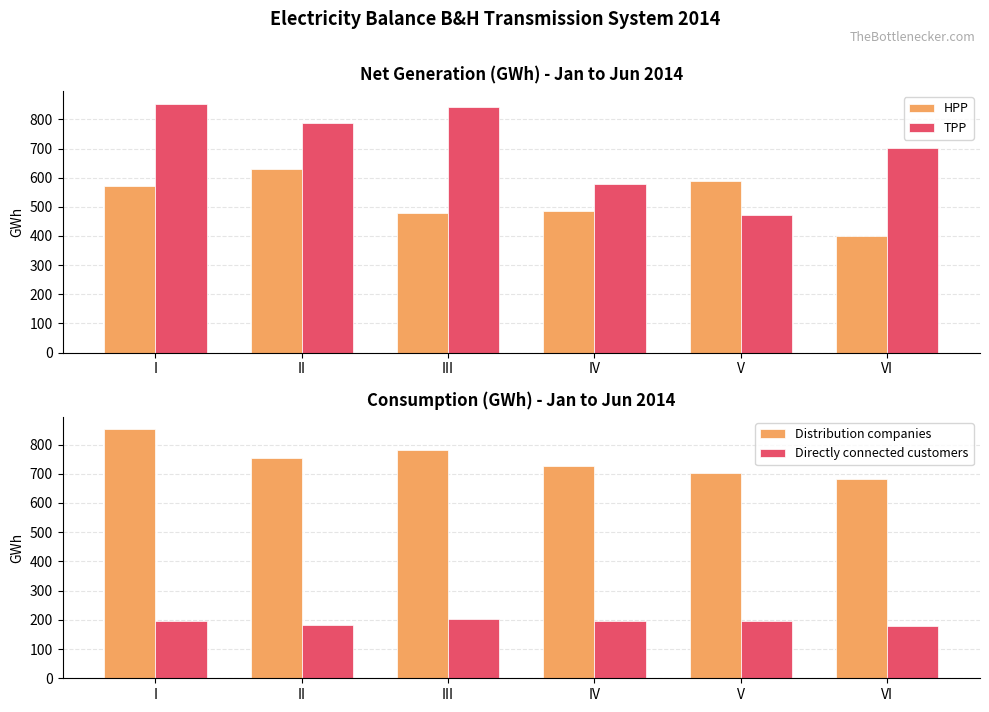

Reading right to left, transcribe all the data shown in this chart.

HPP: 399.2	587.1	486.1	477.6	628.6	570.4
TPP: 702.1	471.1	579.2	842.4	786.4	854.3
Distribution companies: 681.8	701.9	726.2	780.1	753.1	852.0
Directly connected customers: 179.7	194.4	194.5	203.6	183.3	195.2